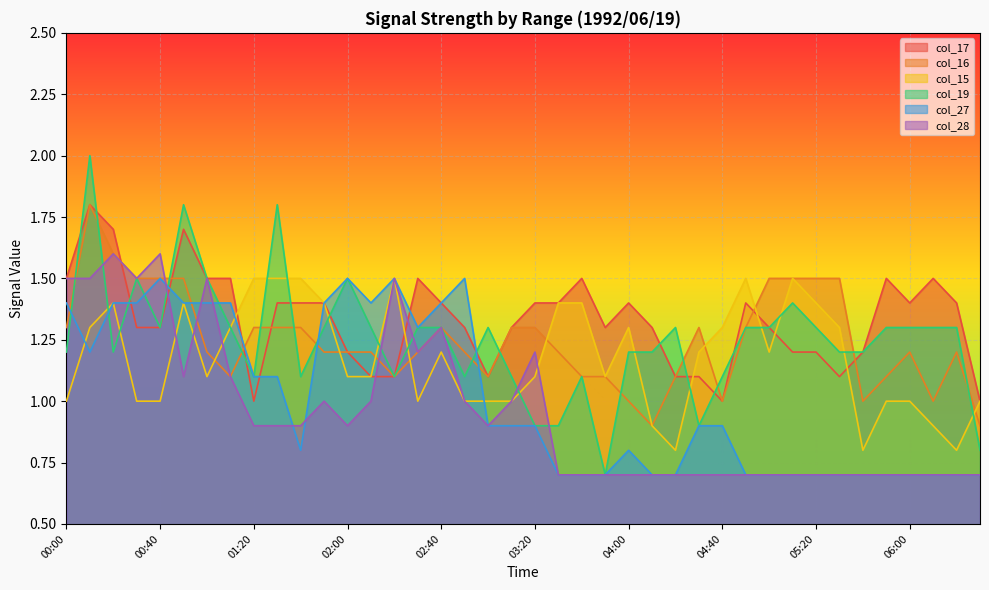

Which series has the widest spread of values?

col_19